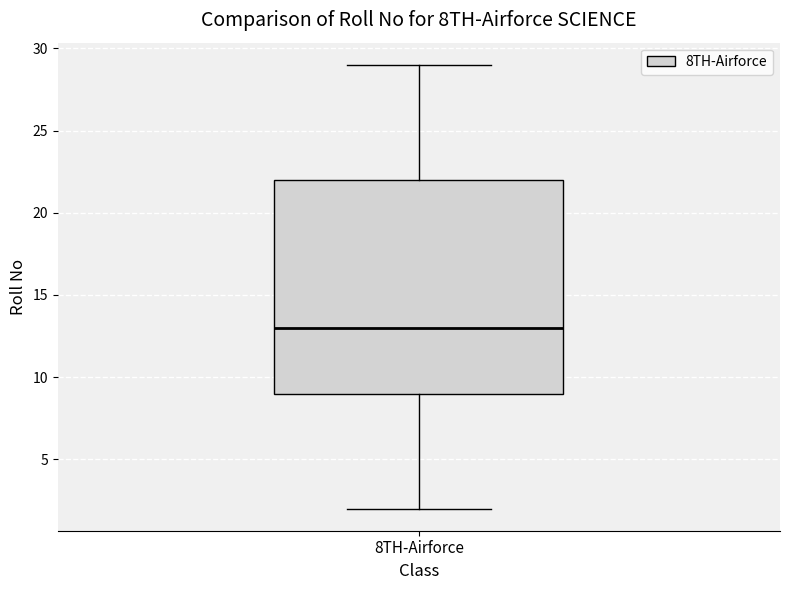

Read this box plot against the y-axis: the position of the median line, the range covered by the box, and the ends of both whiskers. The values are not printed on the chart, so give them approximately, as read against the axis.

median 13, box 9 to 22, whiskers 2 to 29